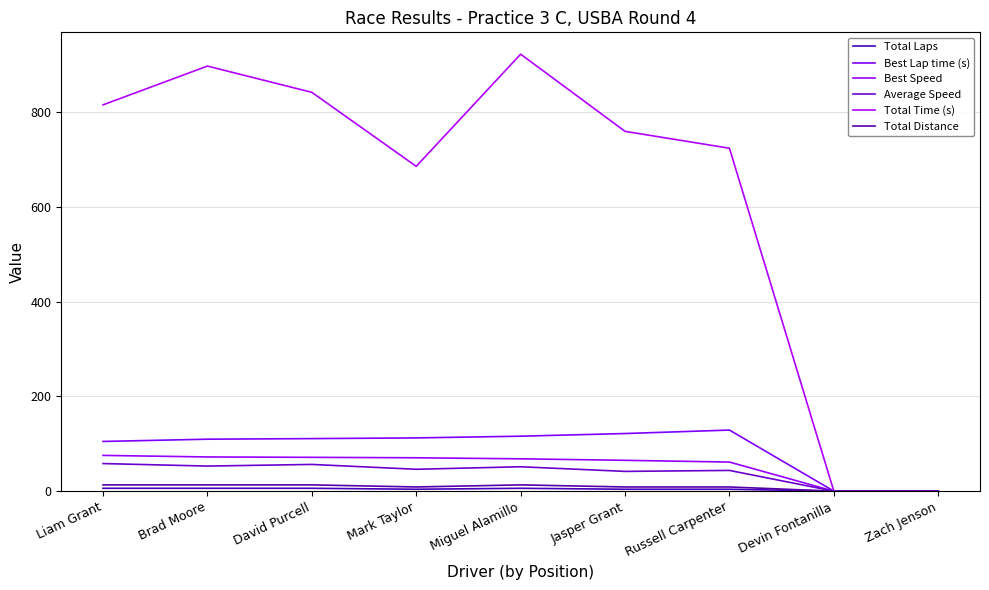

Reading left to right, list all the values displayed in this chart.

Total Laps: Liam Grant=6.0	Brad Moore=6.0	David Purcell=6.0	Mark Taylor=4.0	Miguel Alamillo=6.0	Jasper Grant=4.0	Russell Carpenter=4.0	Devin Fontanilla=0.0	Zach Jenson=0.0
Best Lap time (s): Liam Grant=104.9	Brad Moore=109.7	David Purcell=110.9	Mark Taylor=112.4	Miguel Alamillo=116.0	Jasper Grant=121.7	Russell Carpenter=129.0	Devin Fontanilla=0.0	Zach Jenson=0.0
Best Speed: Liam Grant=75.5	Brad Moore=72.2	David Purcell=71.4	Mark Taylor=70.4	Miguel Alamillo=68.3	Jasper Grant=65.1	Russell Carpenter=61.4	Devin Fontanilla=0.0	Zach Jenson=0.0
Average Speed: Liam Grant=58.2	Brad Moore=52.9	David Purcell=56.4	Mark Taylor=46.2	Miguel Alamillo=51.5	Jasper Grant=41.7	Russell Carpenter=43.7	Devin Fontanilla=0.0	Zach Jenson=0.0
Total Time (s): Liam Grant=815.9	Brad Moore=897.8	David Purcell=842.3	Mark Taylor=686.0	Miguel Alamillo=922.9	Jasper Grant=759.9	Russell Carpenter=724.2	Devin Fontanilla=0.0	Zach Jenson=0.0
Total Distance: Liam Grant=13.2	Brad Moore=13.2	David Purcell=13.2	Mark Taylor=8.8	Miguel Alamillo=13.2	Jasper Grant=8.8	Russell Carpenter=8.8	Devin Fontanilla=0.0	Zach Jenson=0.0